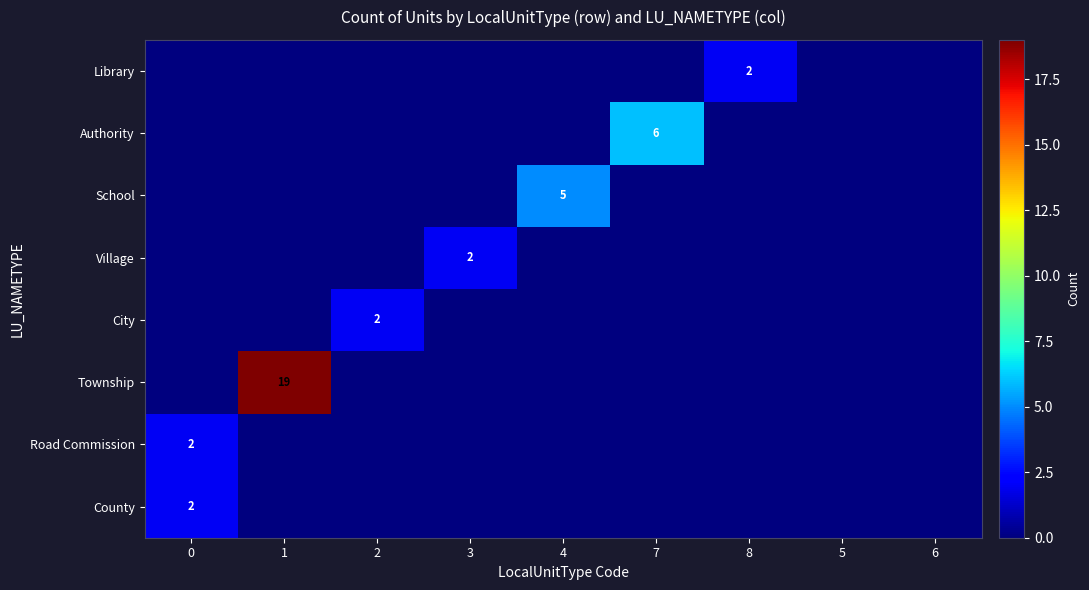

At which category is the sum across all series the highest?

1